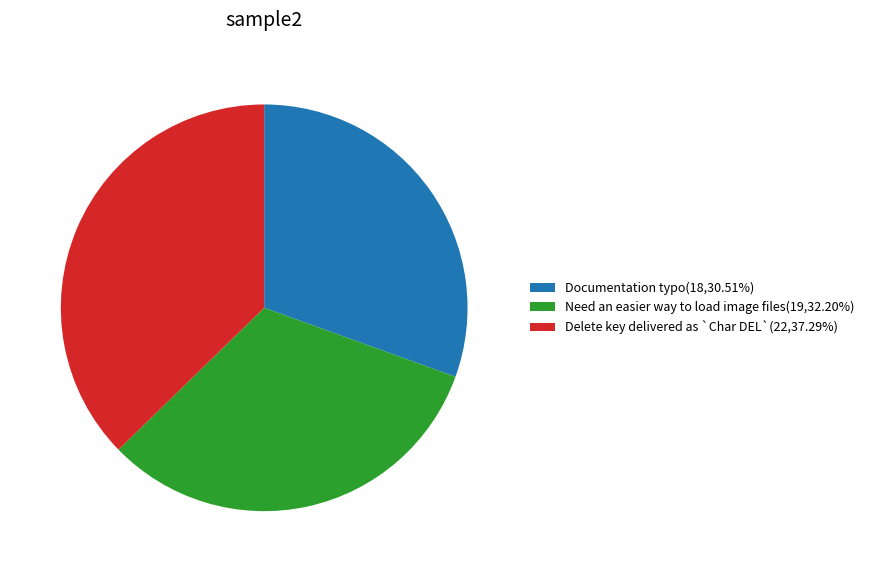

What is the ratio of the value at Delete key delivered as `Char DEL`(22,37.29%) to the value at Need an easier way to load image files(19,32.20%)?

1.2